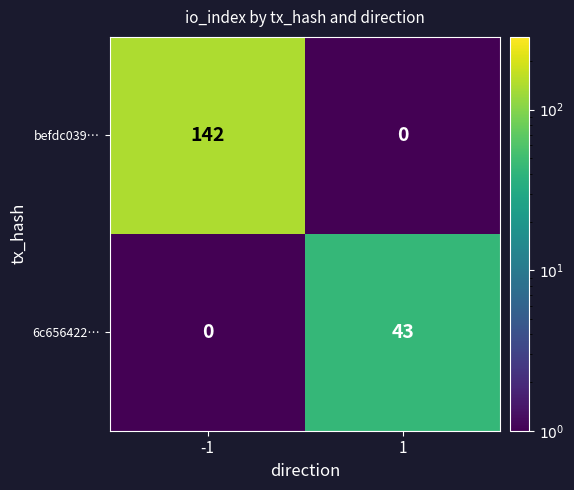

What is the total value across all series at 1?

43